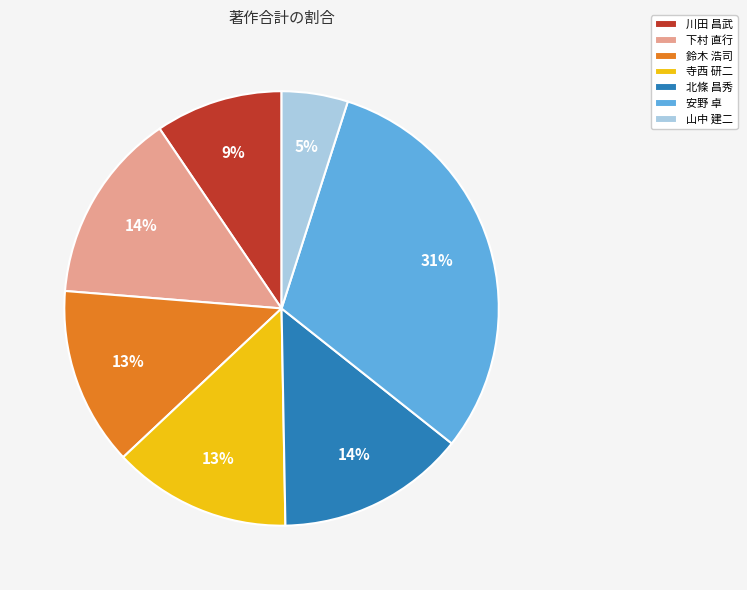

To the nearest percent, what is the average slice percentage?

14%